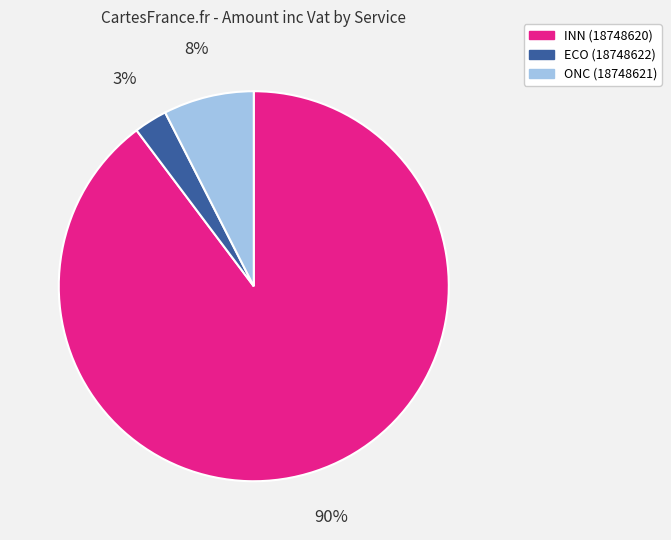

Between ONC (18748621) and INN (18748620), which is larger?

INN (18748620)